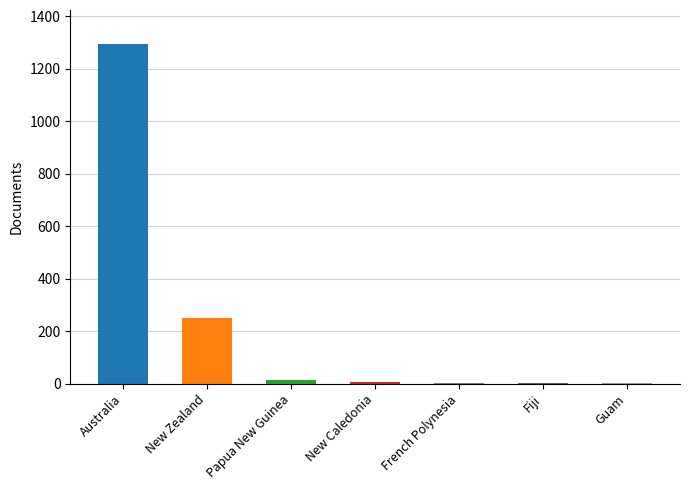

True or false: the data shows 2 at French Polynesia.

True